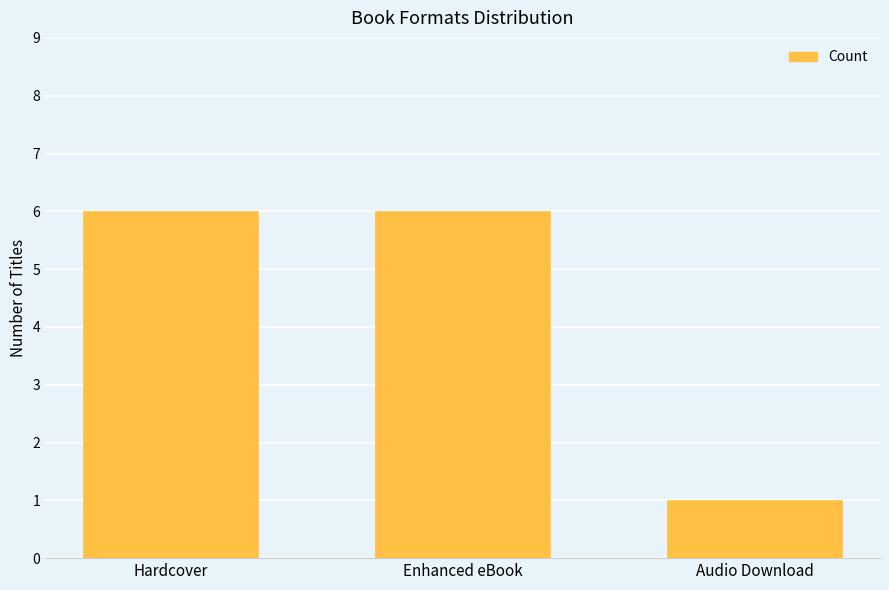

What is the value of the 3rd bar from the left?

1